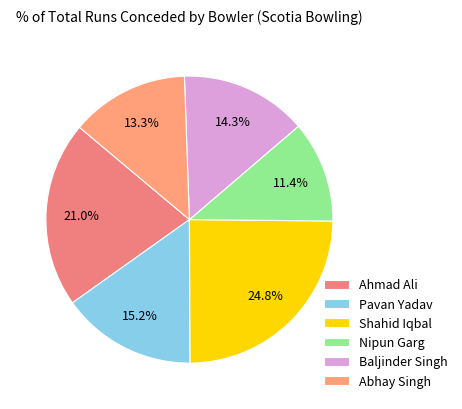

The Shahid Iqbal slice represents 11% of the pie. True or false?

False